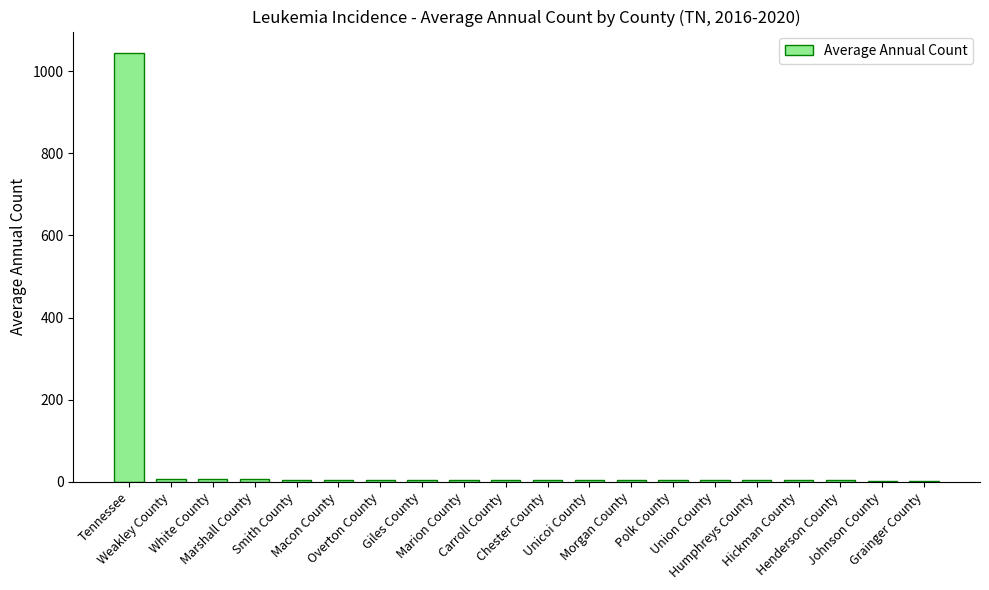

What is the maximum value shown in the chart?

1044